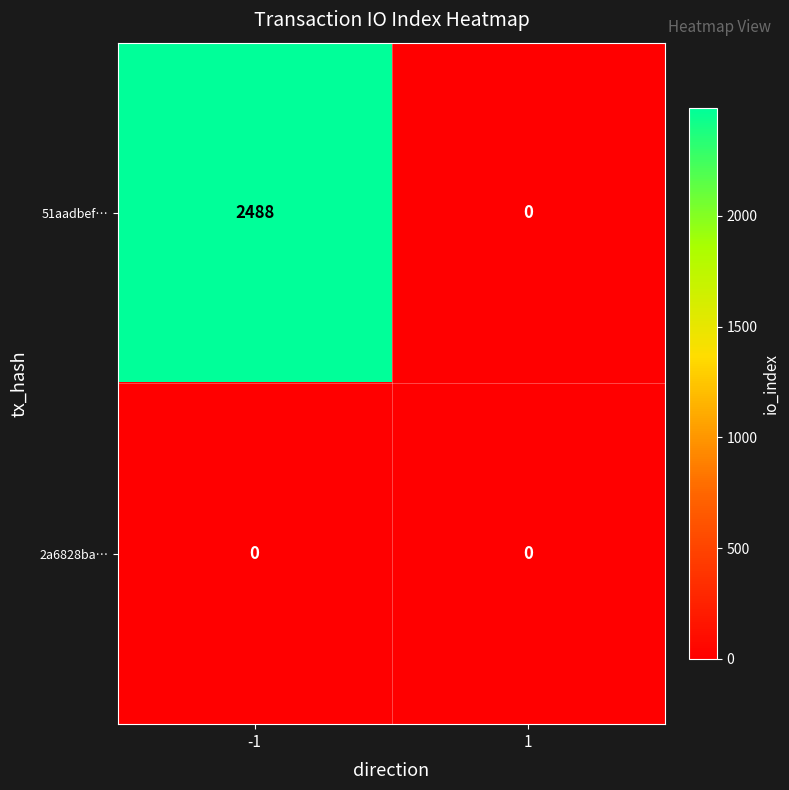

The value of 51aadbef… at -1 is 1155. True or false?

False